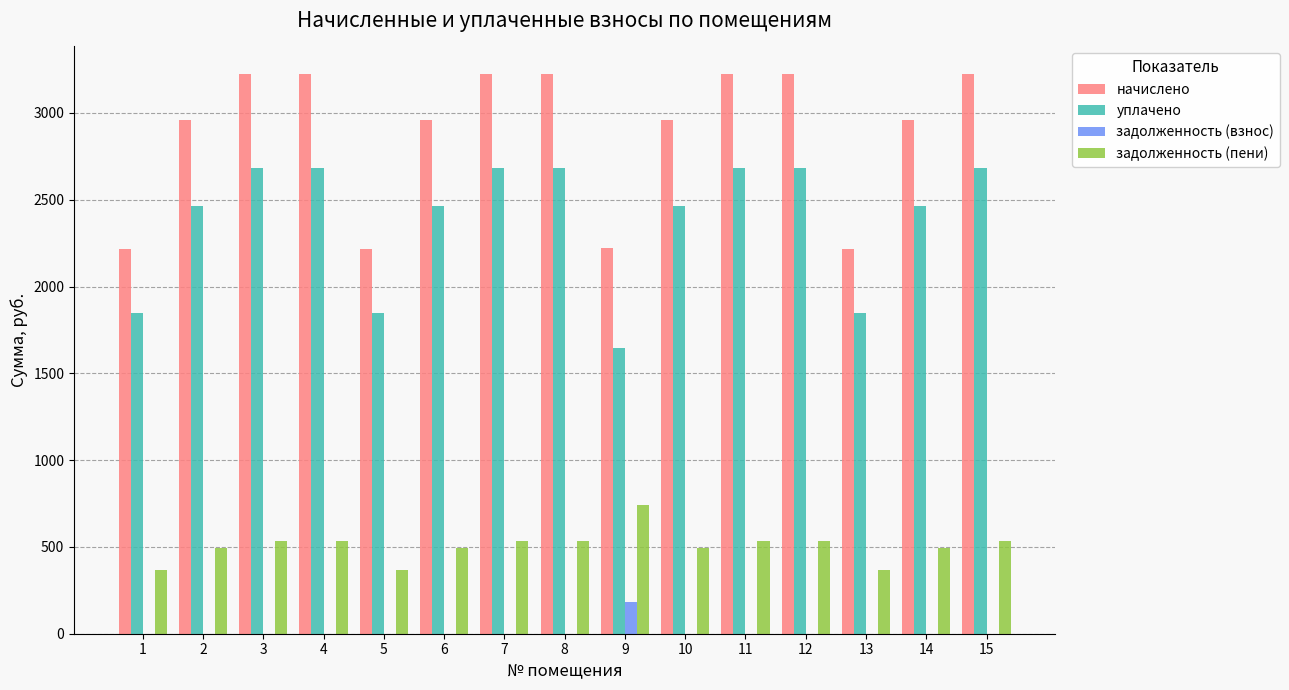

What is the sum of all задолженность (взнос) values?

185.4